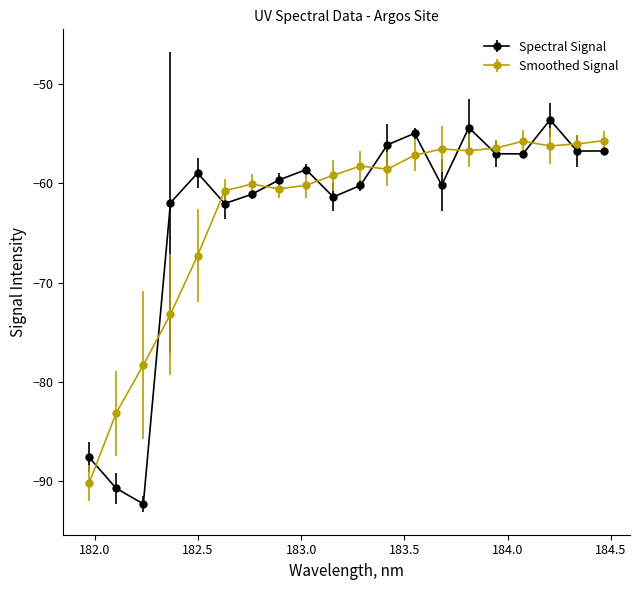

What is the lowest value of the Spectral Signal series?

-92.3